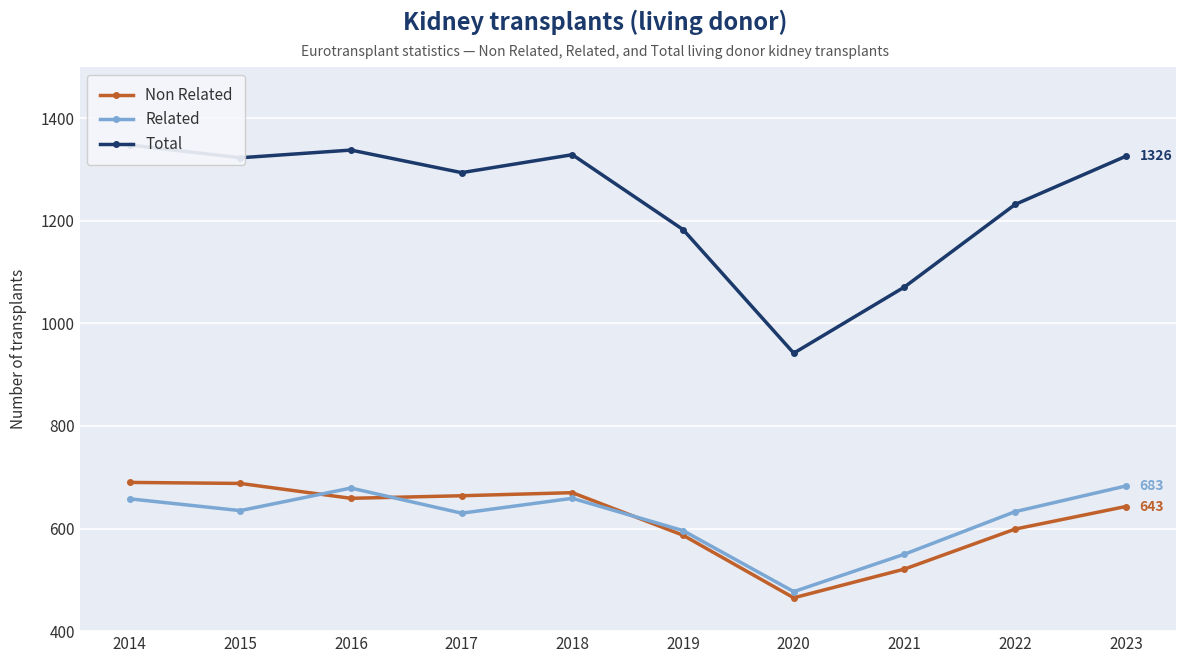

Which series changed the most between 2014 and 2015?

Total